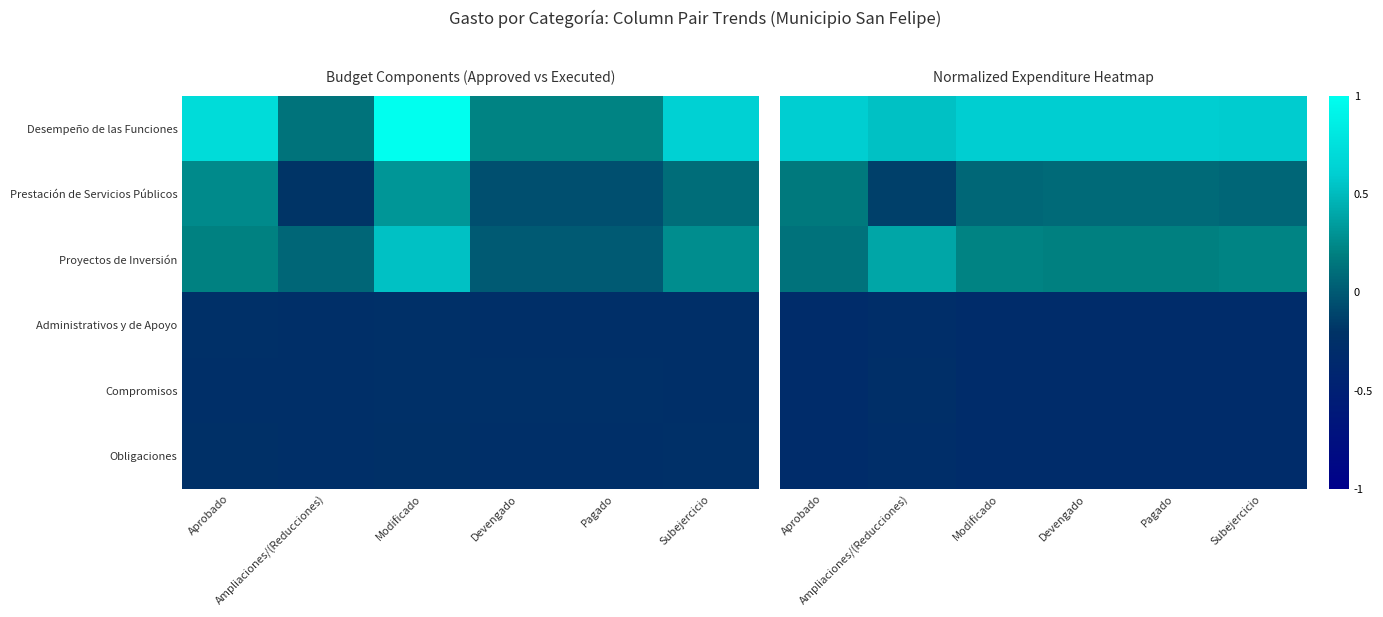

What is the average value of the Proyectos de Inversión series?

0.2